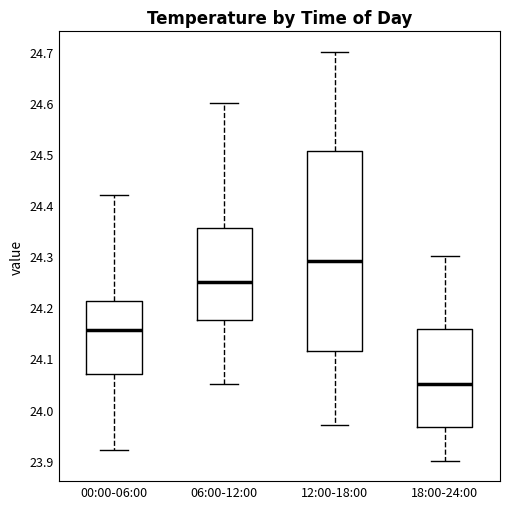

Which box is the tallest, from its lower edge to its upper edge?

12:00-18:00